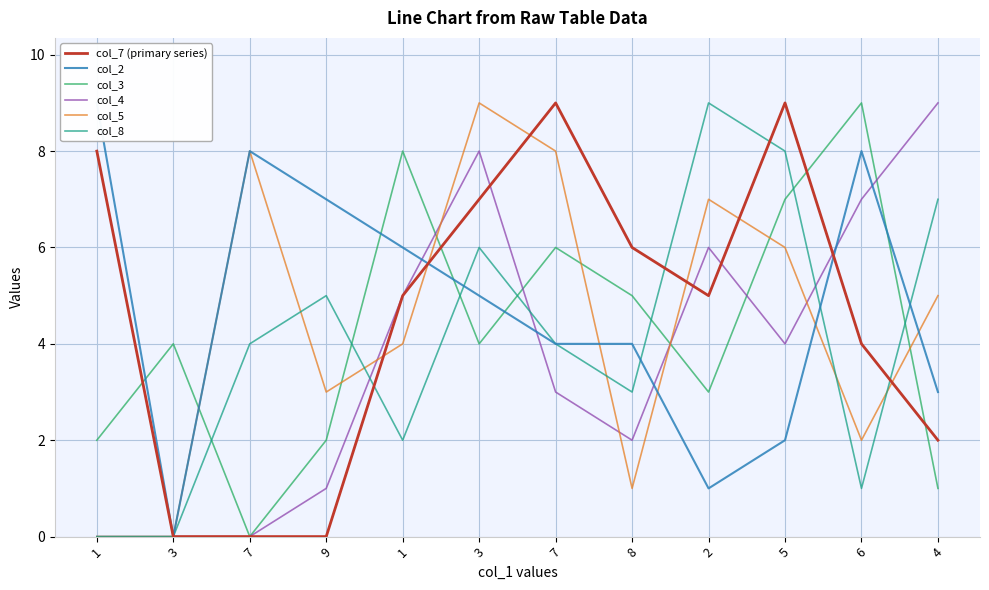

Rank the categories by col_8 value from highest to lowest.

2, 5, 4, 3, 9, 7, 7, 8, 1, 6, 1, 3